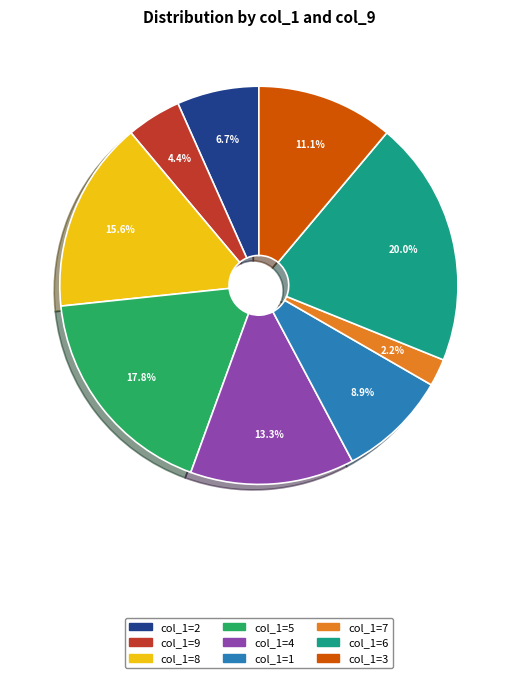

Does any single category account for the majority?

No